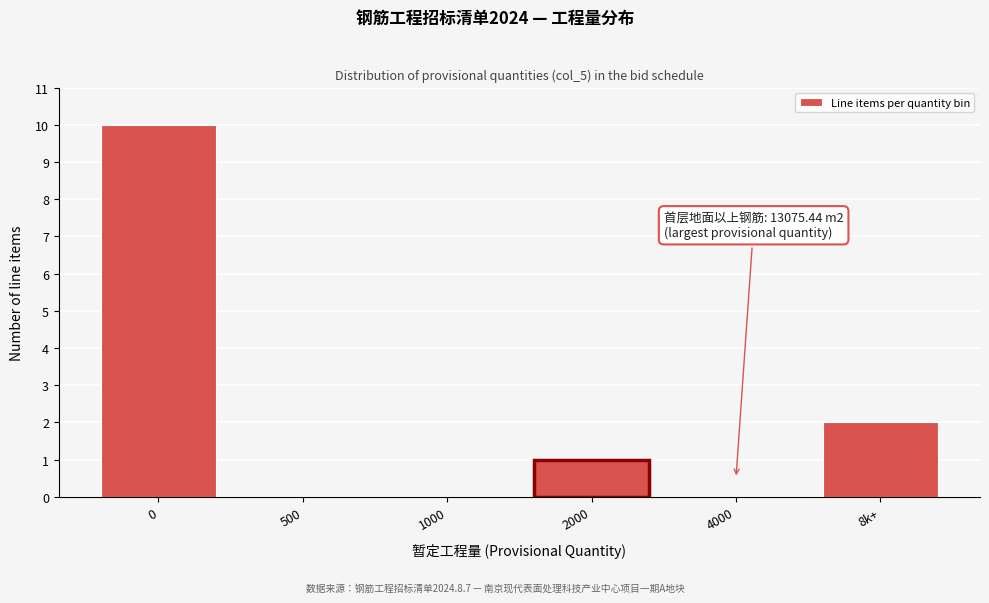

Reading left to right, transcribe all the data shown in this chart.

0=10	500=0	1000=0	2000=1	4000=0	8k+=2